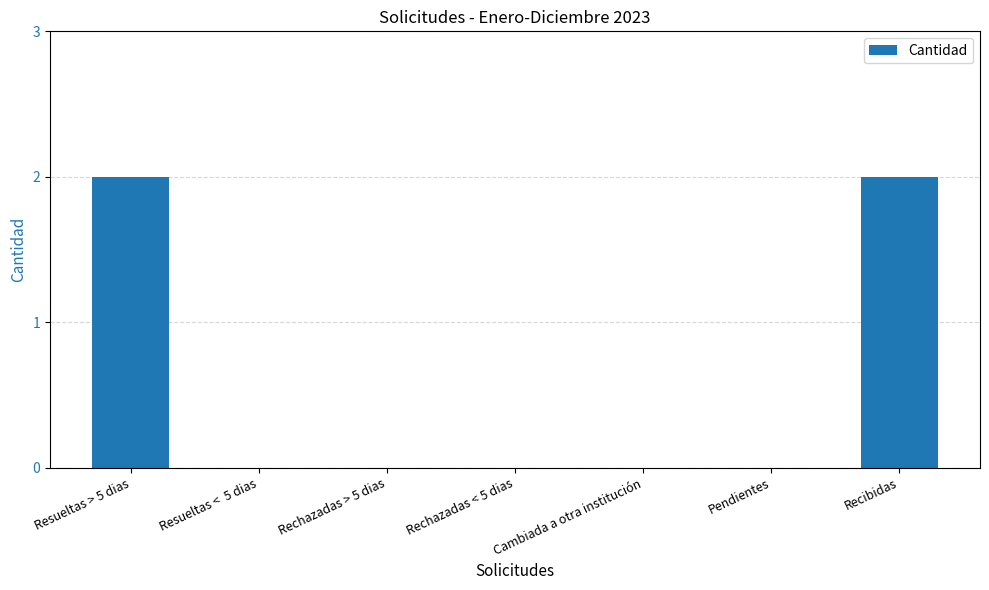

True or false: the data shows 0 at Rechazadas < 5 dias.

True